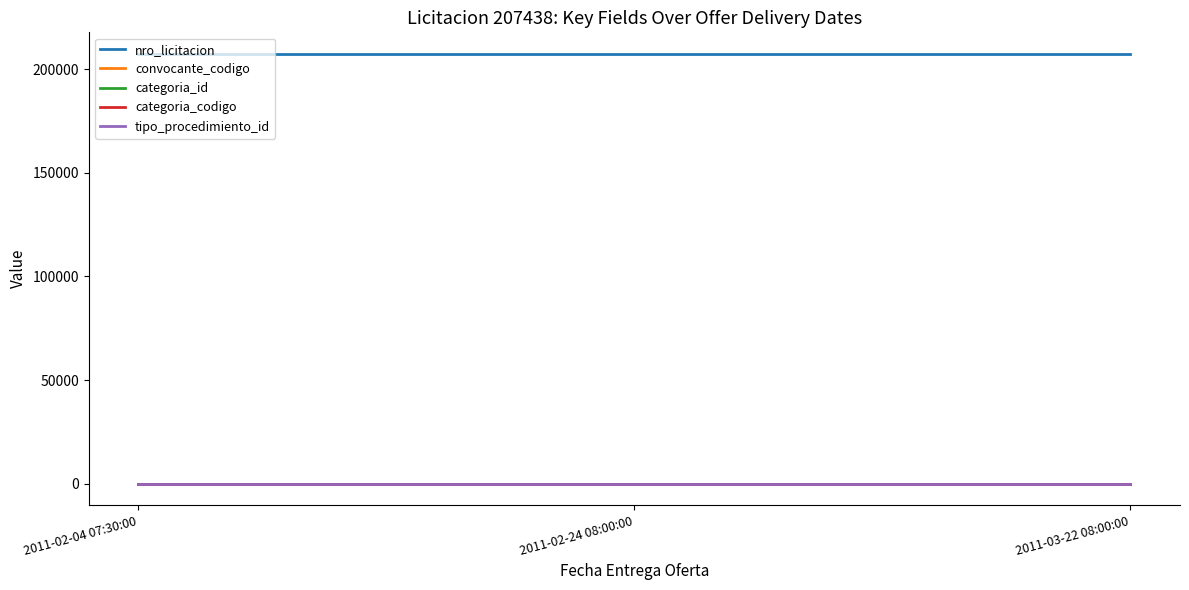

What is the highest value of the nro_licitacion series?

207438